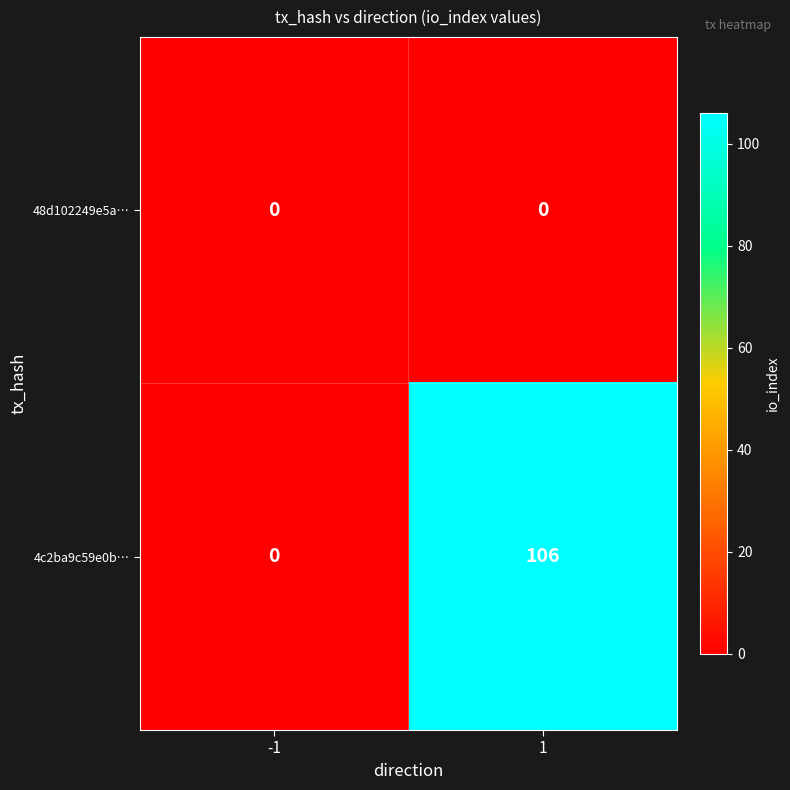

Which series has the largest range (max minus min)?

4c2ba9c59e0b…